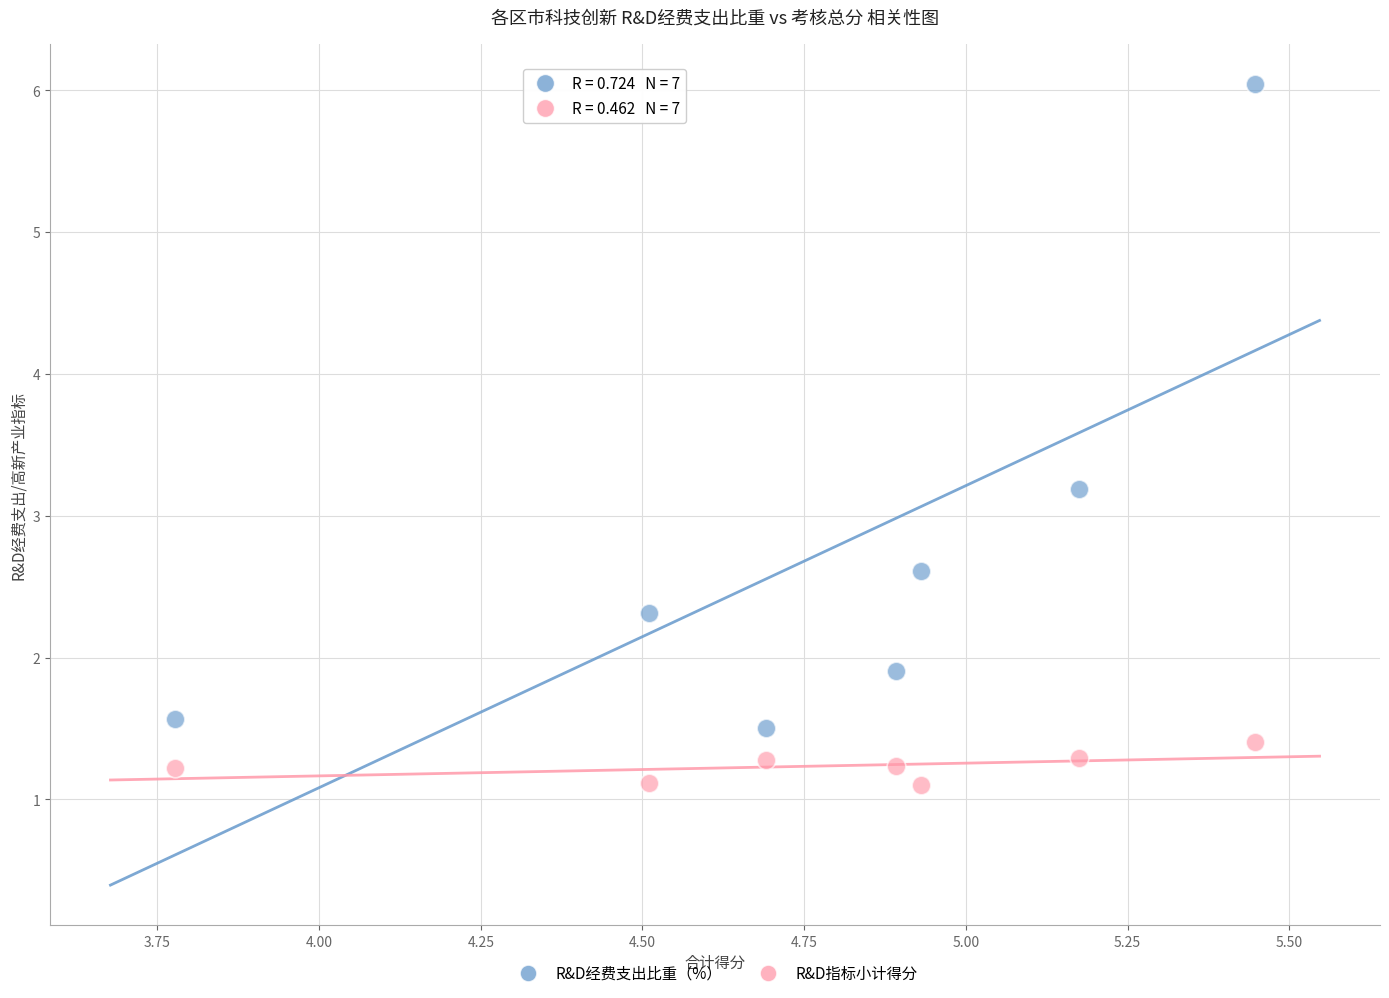

What are all the series names shown in the legend?

R&D经费支出比重（%）, R&D指标小计得分